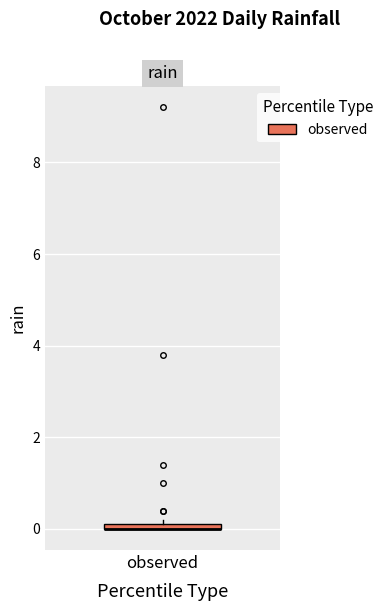

Where is the upper edge of the box for observed on the y-axis? The values are not printed on the chart, so give them approximately, as read against the axis.

0.2